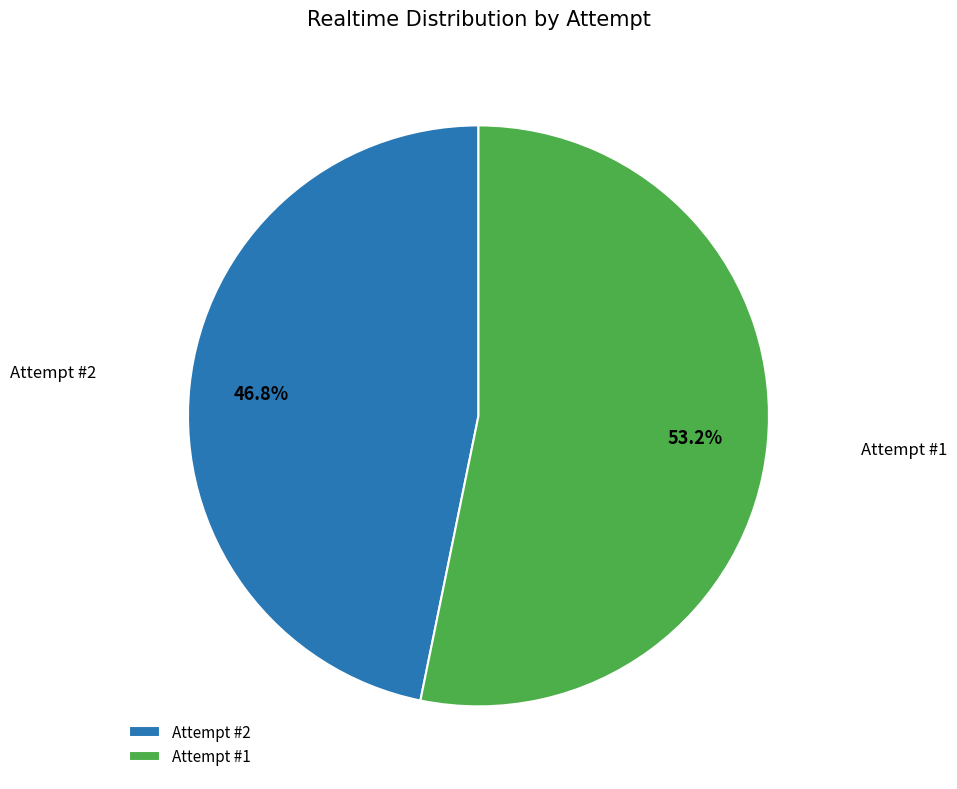

Is there a majority slice in this chart?

Yes